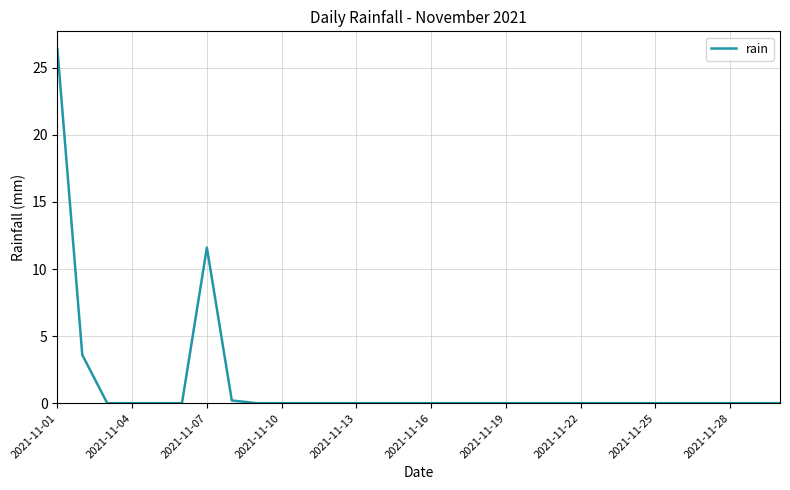

What is the greatest value displayed?

26.4